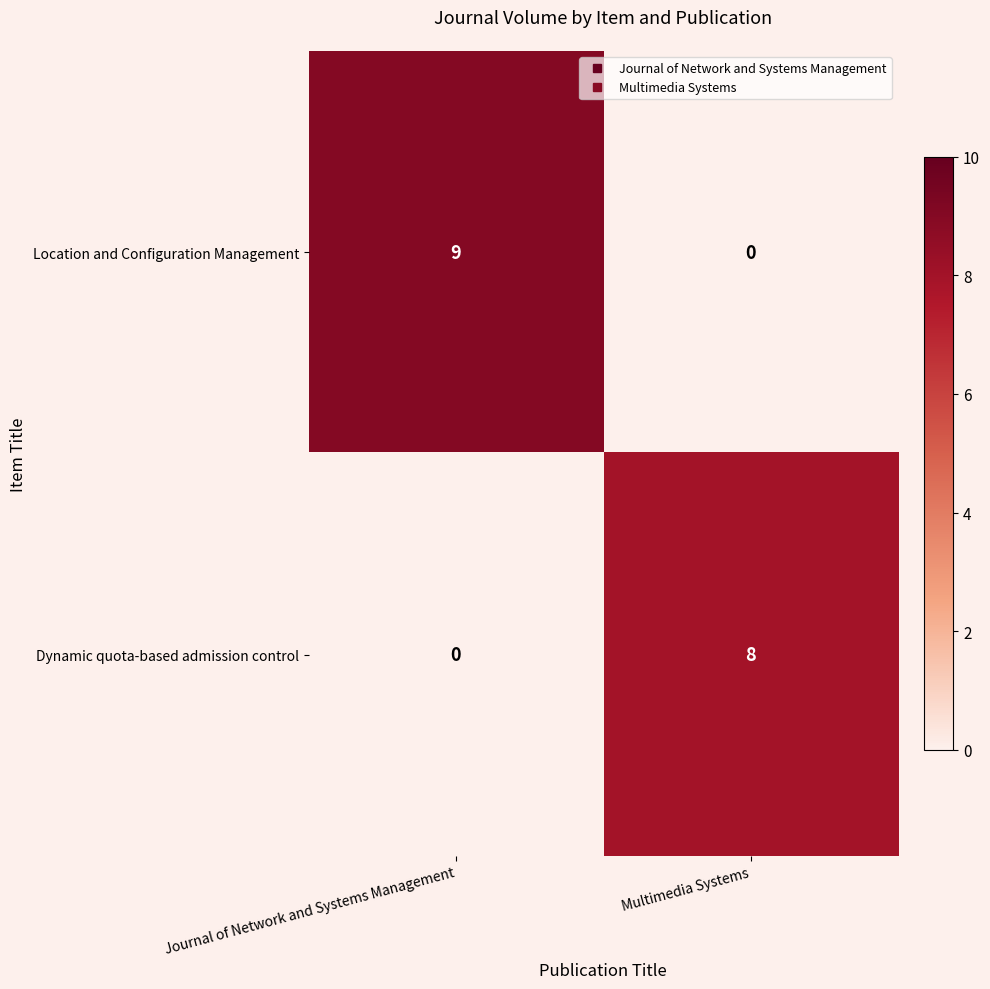

Which series changed the most between Journal of Network and Systems Management and Multimedia Systems?

Location and Configuration Management